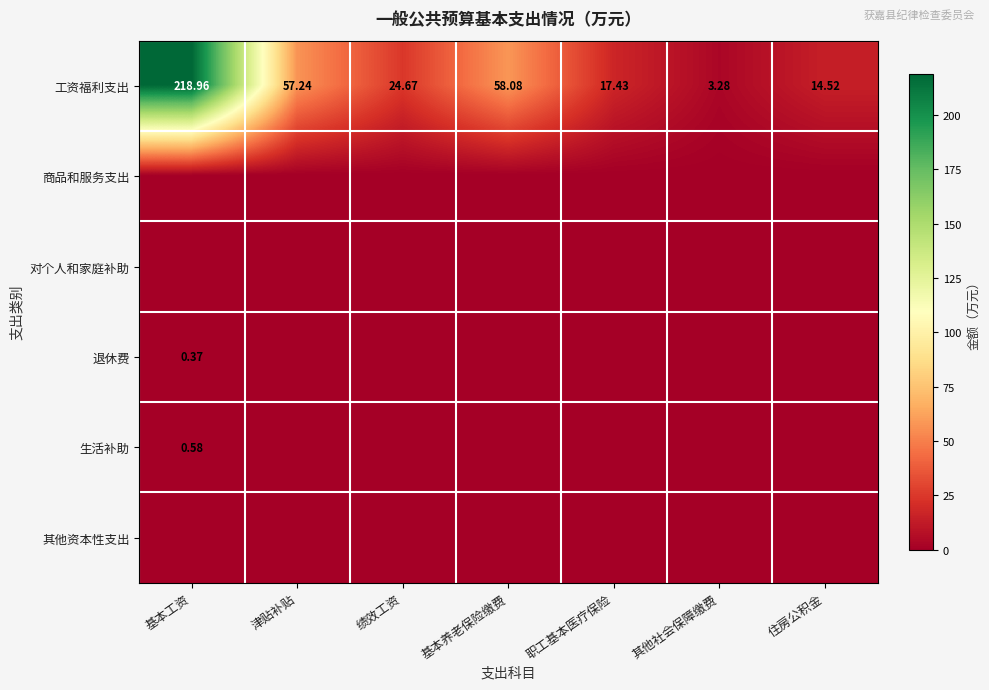

What is the difference between the maximum and minimum values in the 工资福利支出 series?

215.7